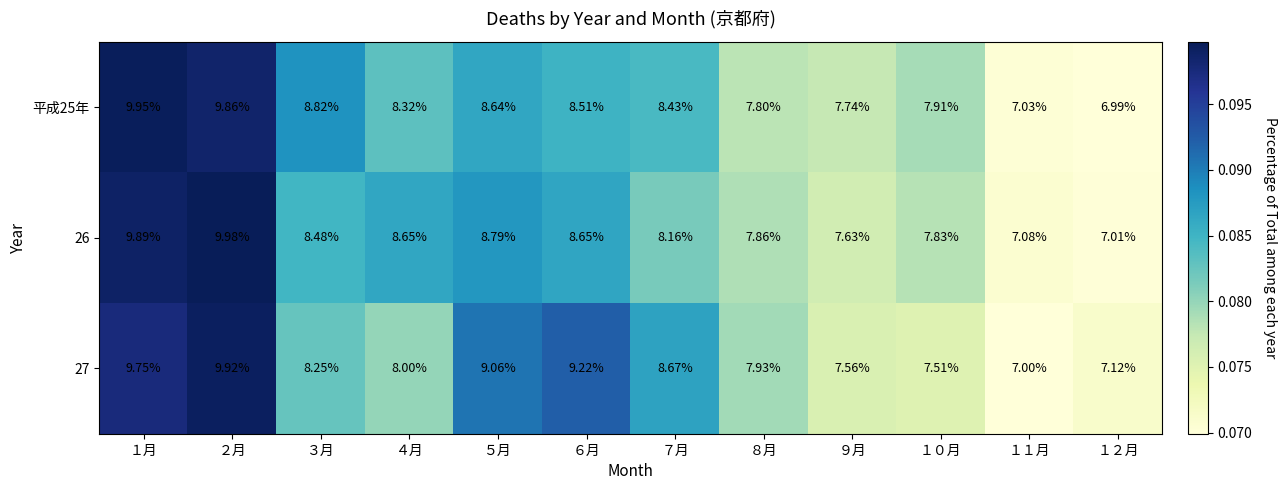

Is the value of 26 at ７月 greater than the value of 平成25年 at ５月?

No